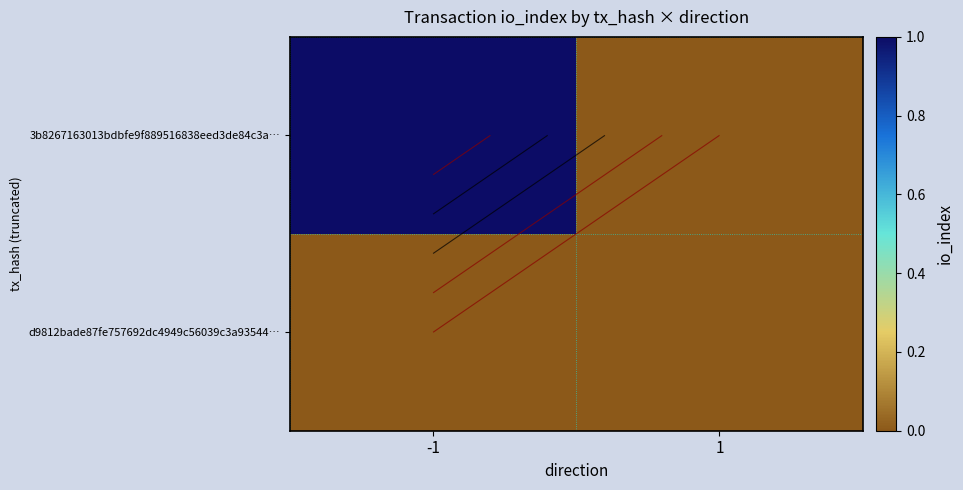

Which series has the largest total across all categories?

3b8267163013bdbfe9f889516838eed3de84c3a…